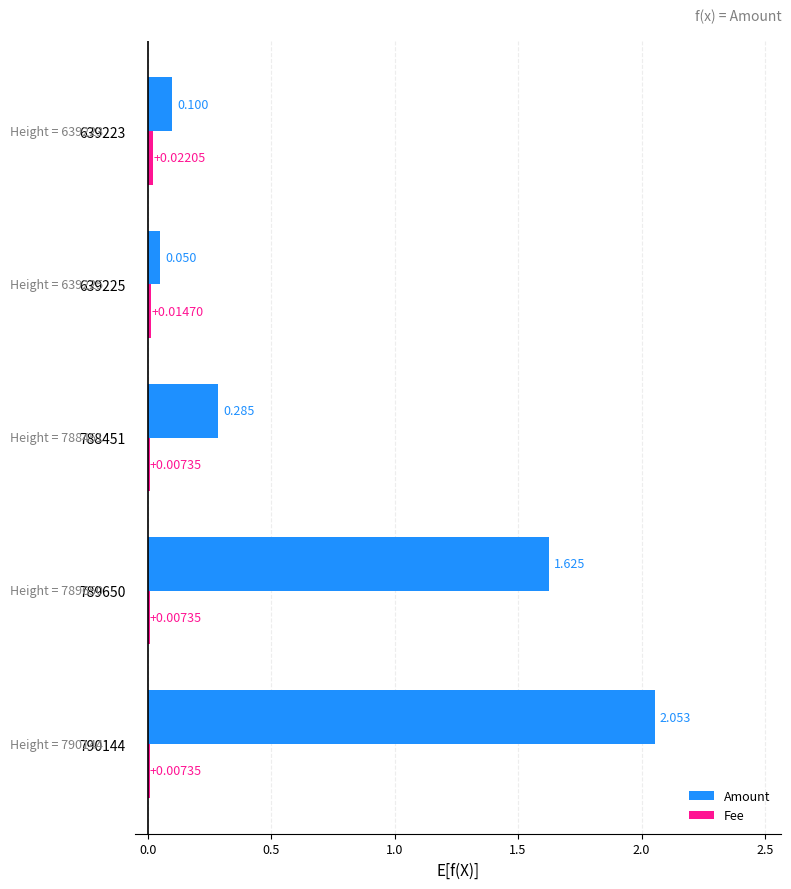

Which series has the largest total across all categories?

Amount